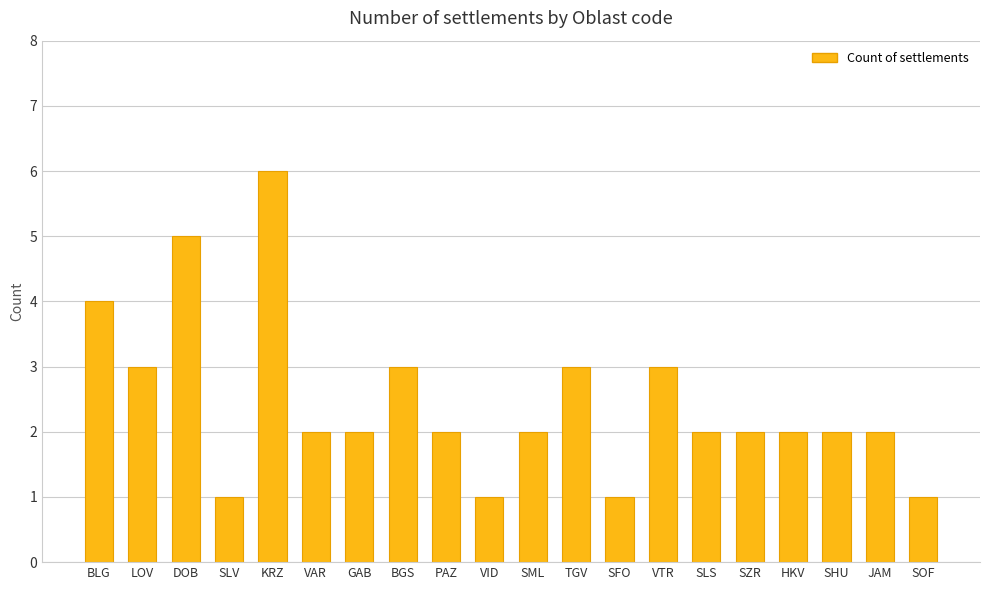

The chart shows a value of 2 at GAB. True or false?

True